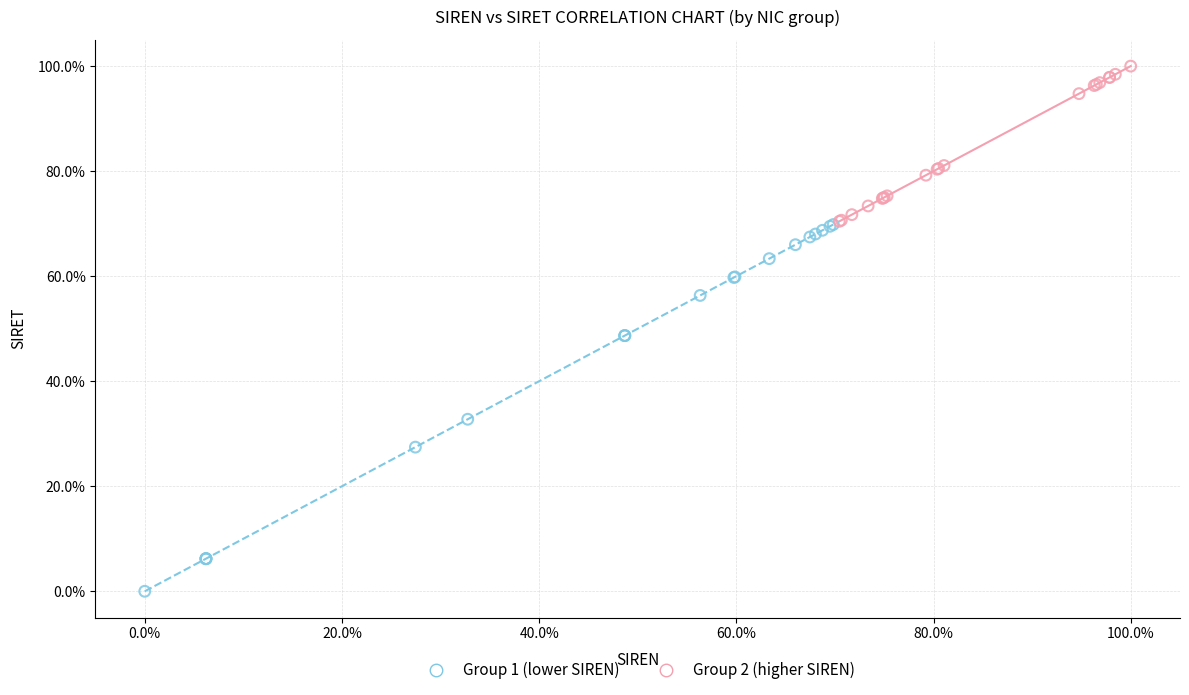

Which series reaches the minimum Y coordinate?

Group 1 (lower SIREN)